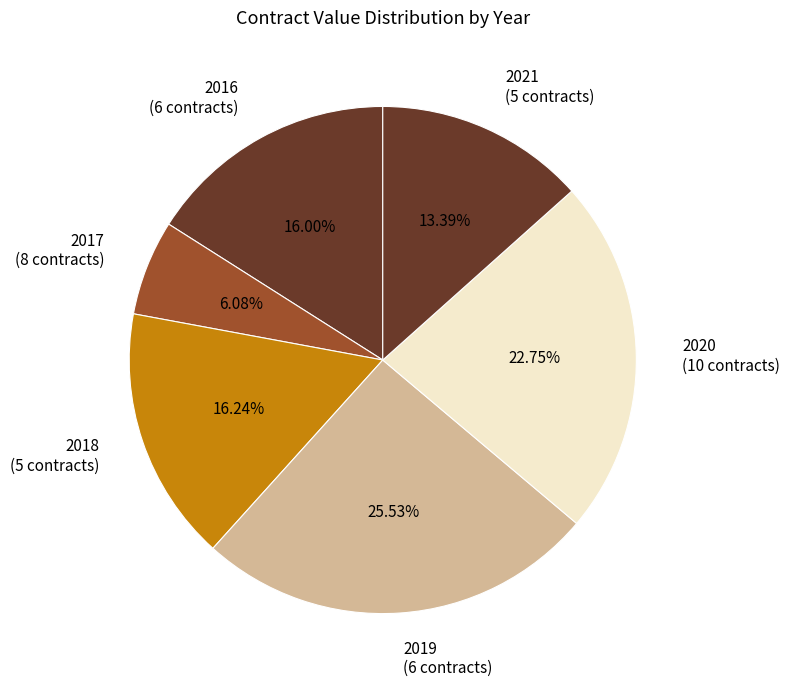

To the nearest percent, what percentage of the pie is 2019?

26%